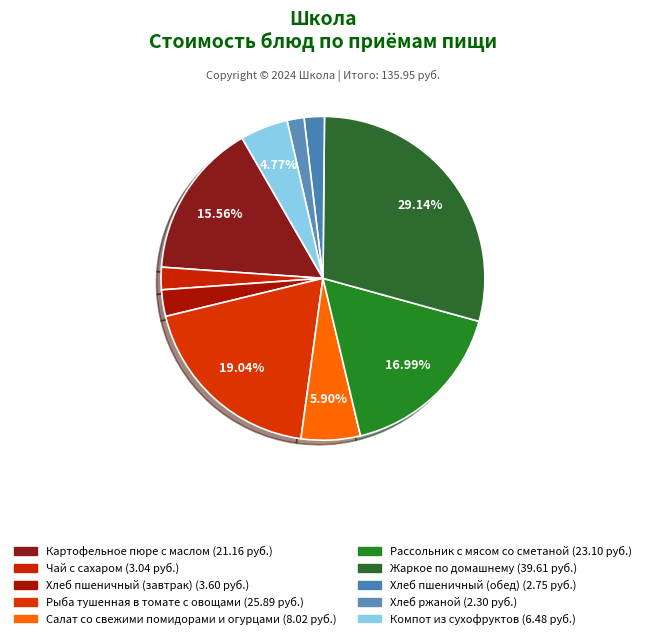

How many slices are in this pie chart?

10